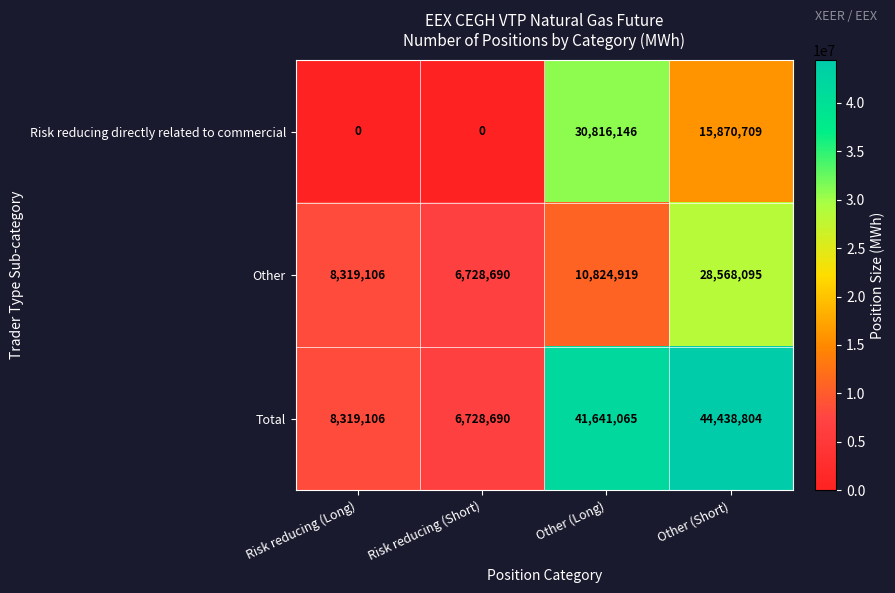

What is the spread (max minus min) of values at Other (Long)?

30816146